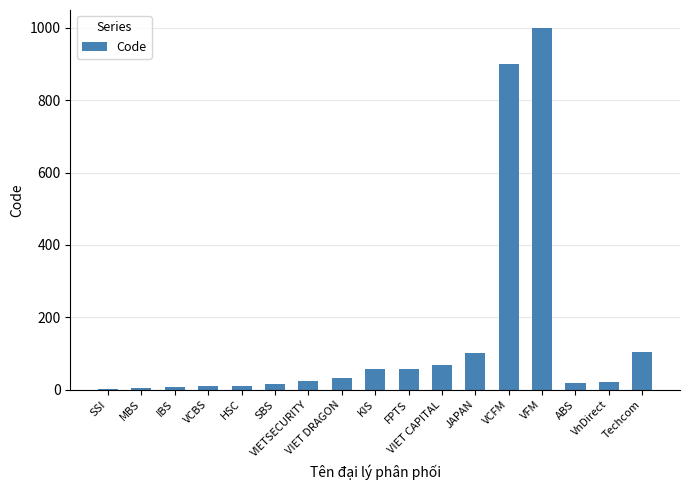

True or false: the data shows 23 at VIETSECURITY.

True